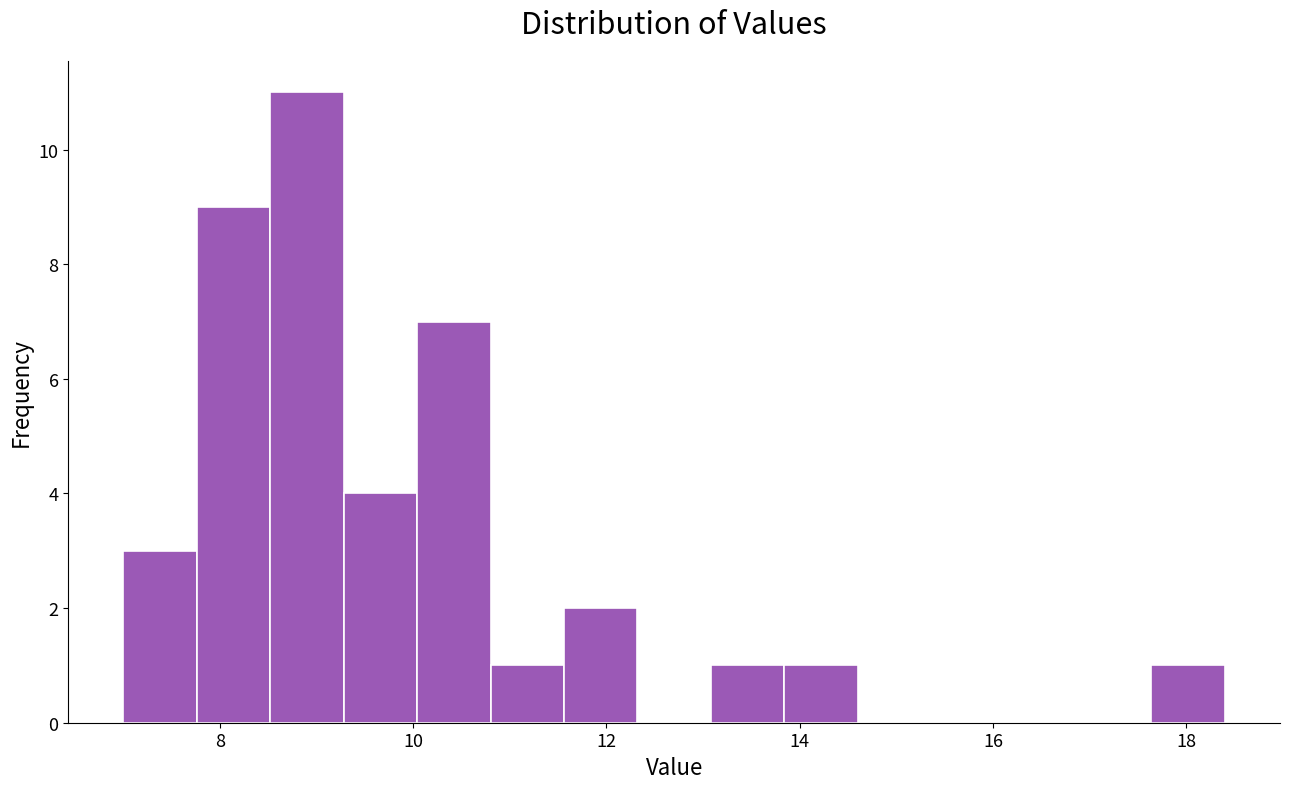

Around what value on the x-axis is the tallest bar? Give the approximate position of its centre, as read against the axis.

9.0